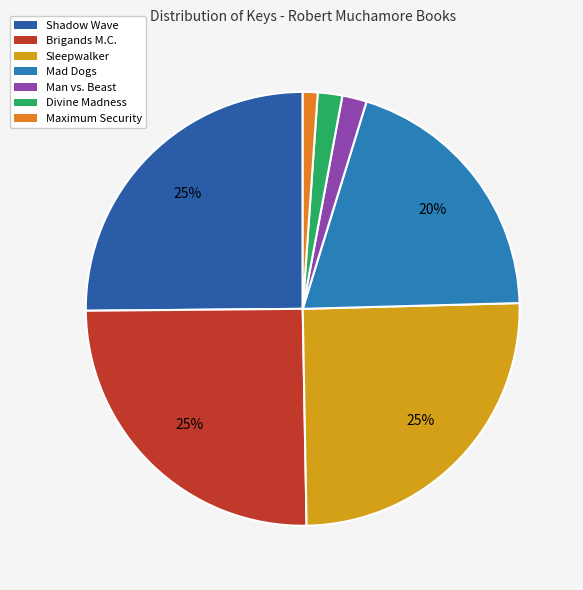

What is the ratio of the value at Shadow Wave to the value at Mad Dogs?

1.3